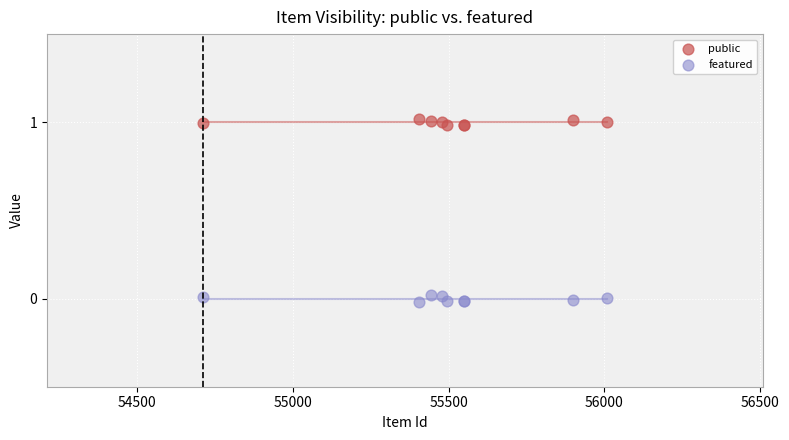

What are all the series names shown in the legend?

public, featured